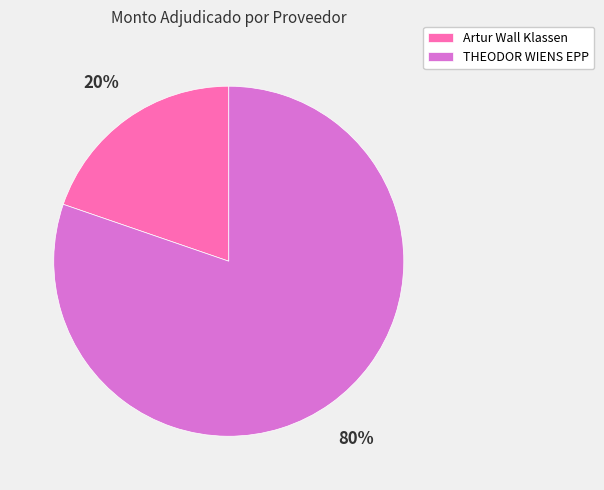

What percentage is the Artur Wall Klassen slice, to the nearest percent?

20%